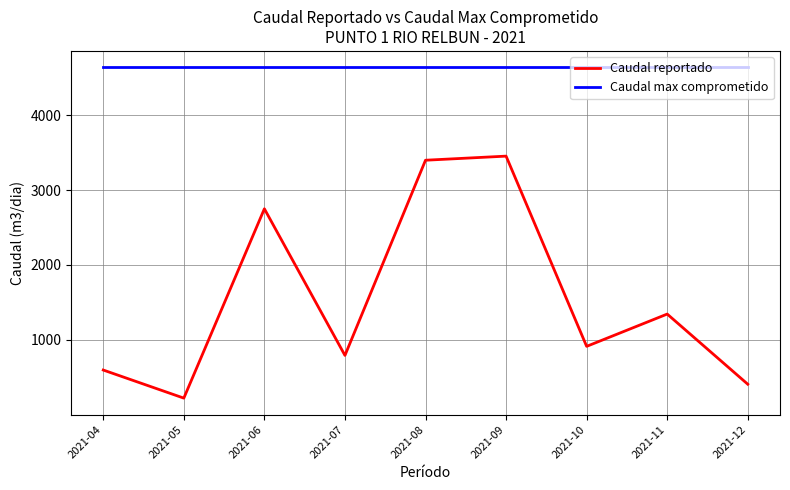

Reading left to right, list all the values displayed in this chart.

Caudal reportado: 2021-04=598.0	2021-05=223.0	2021-06=2750.0	2021-07=793.3	2021-08=3398.3	2021-09=3453.0	2021-10=914.0	2021-11=1345.0	2021-12=408.7
Caudal max comprometido: 2021-04=4636.4	2021-05=4636.4	2021-06=4636.4	2021-07=4636.4	2021-08=4636.4	2021-09=4636.4	2021-10=4636.4	2021-11=4636.4	2021-12=4636.4